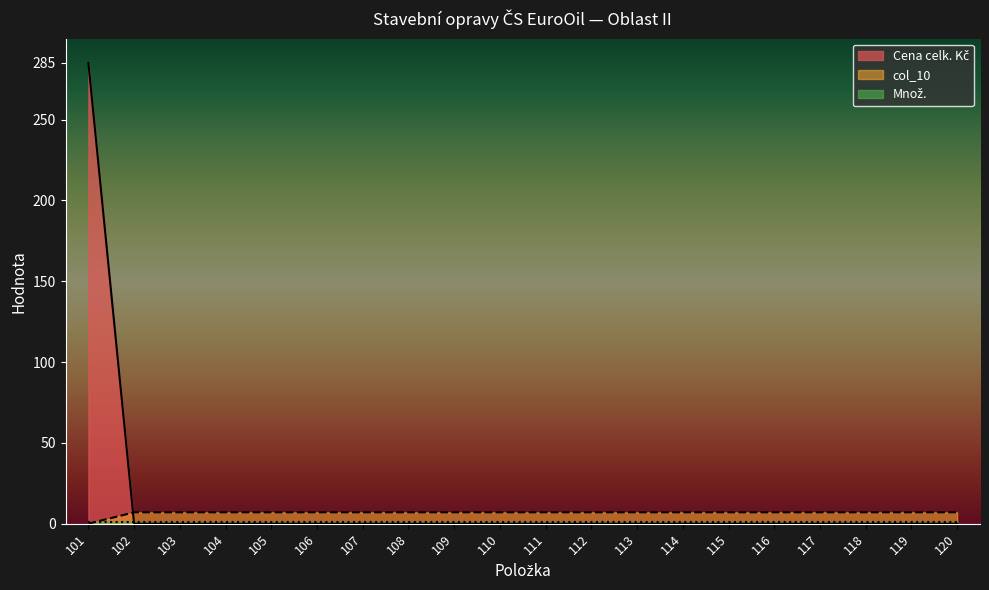

How many times do Cena celk. Kč and col_10 cross each other?

1